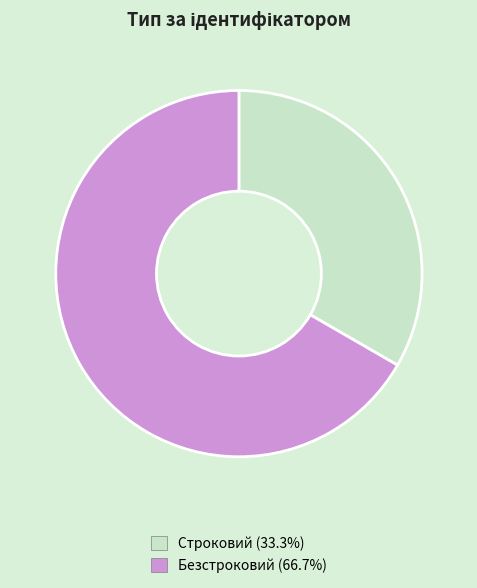

Which slice is the largest?

Безстроковий